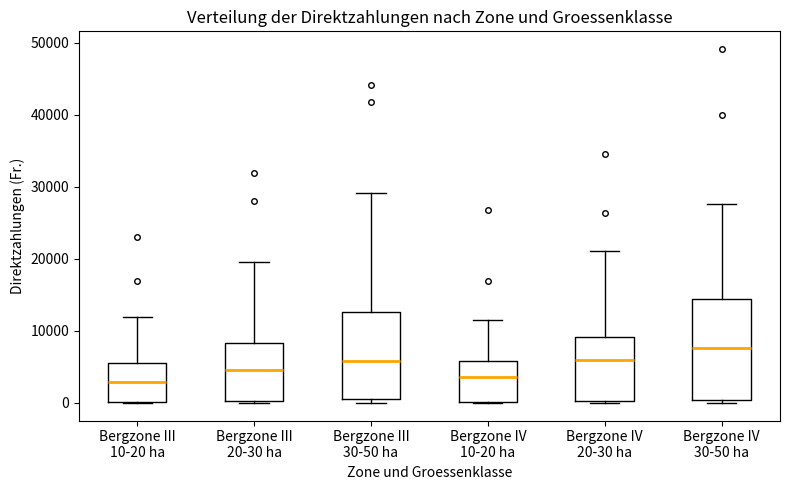

Which box's median line is the highest?

Bergzone IV 30-50 ha